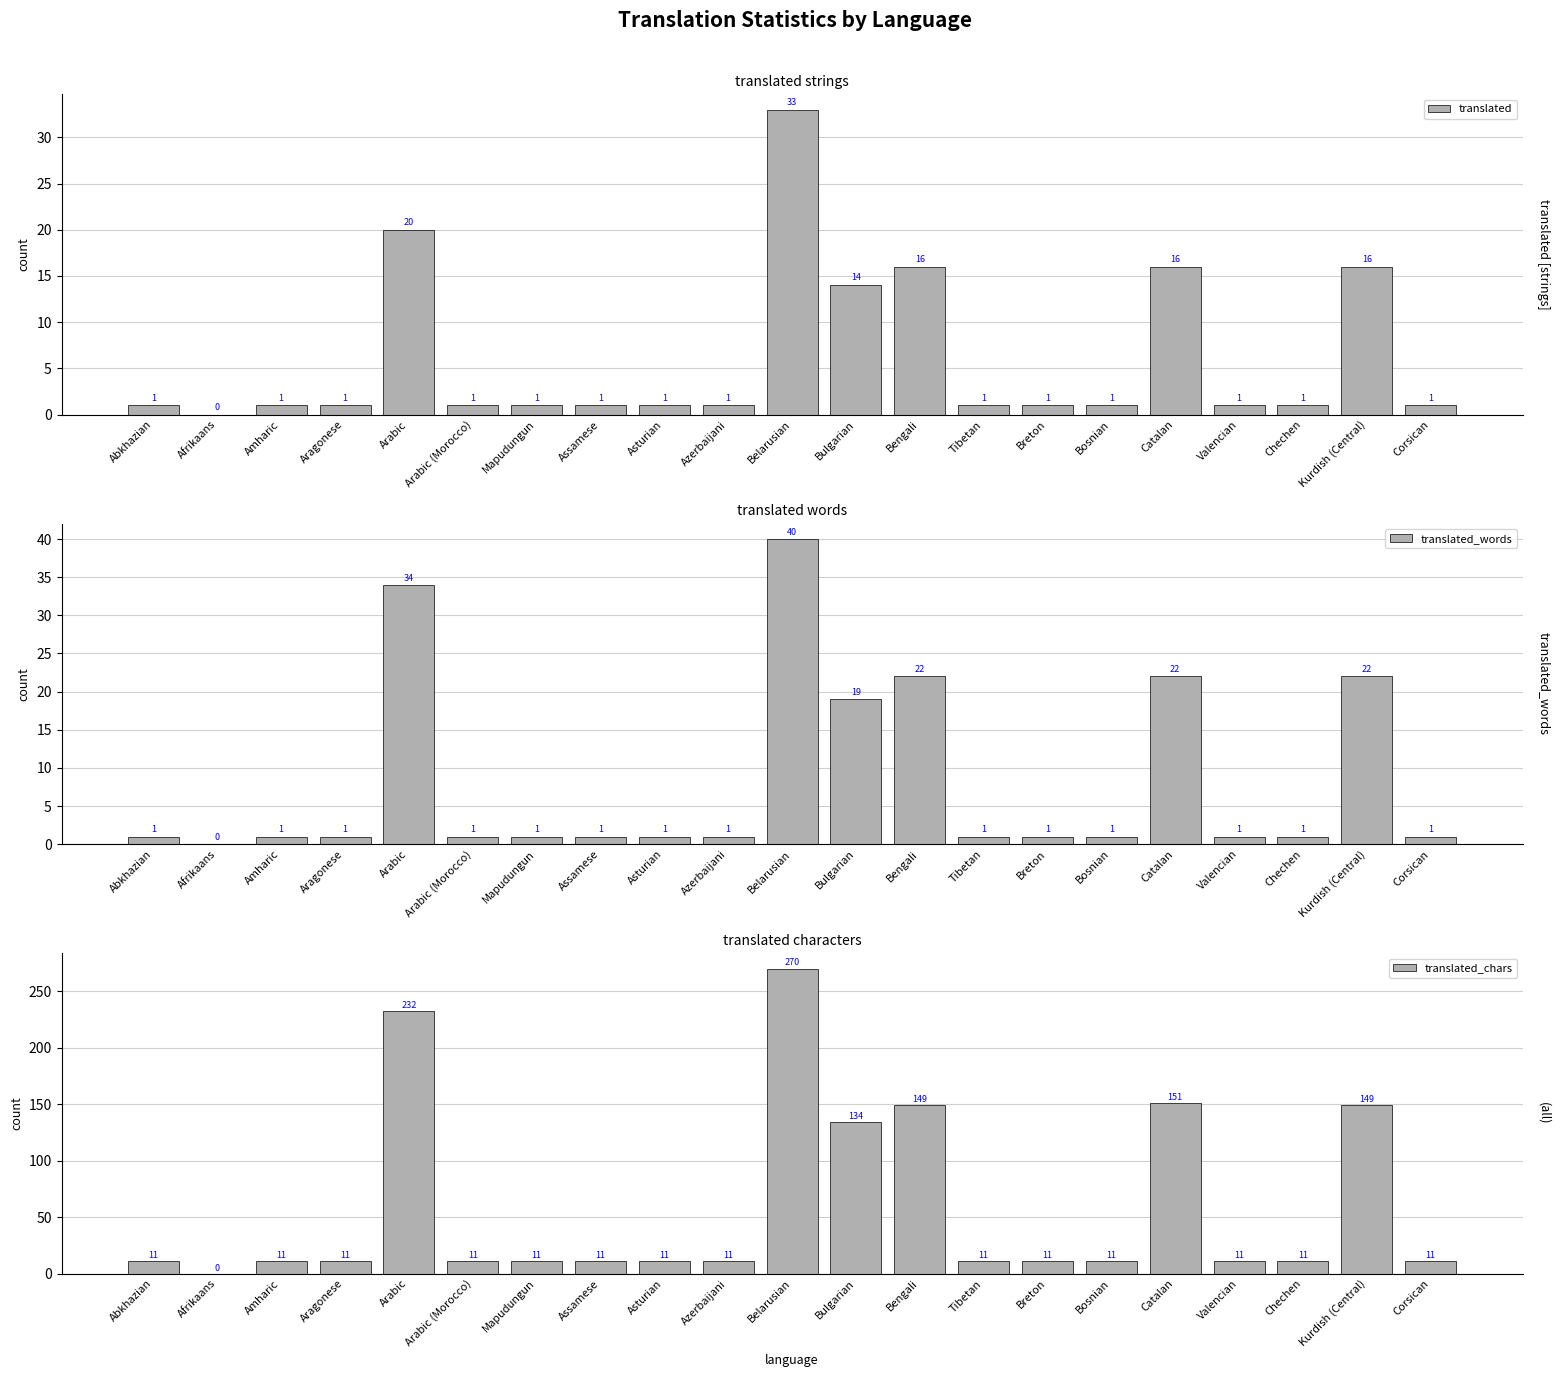

What is the label of the 17th bar from the left?

Catalan